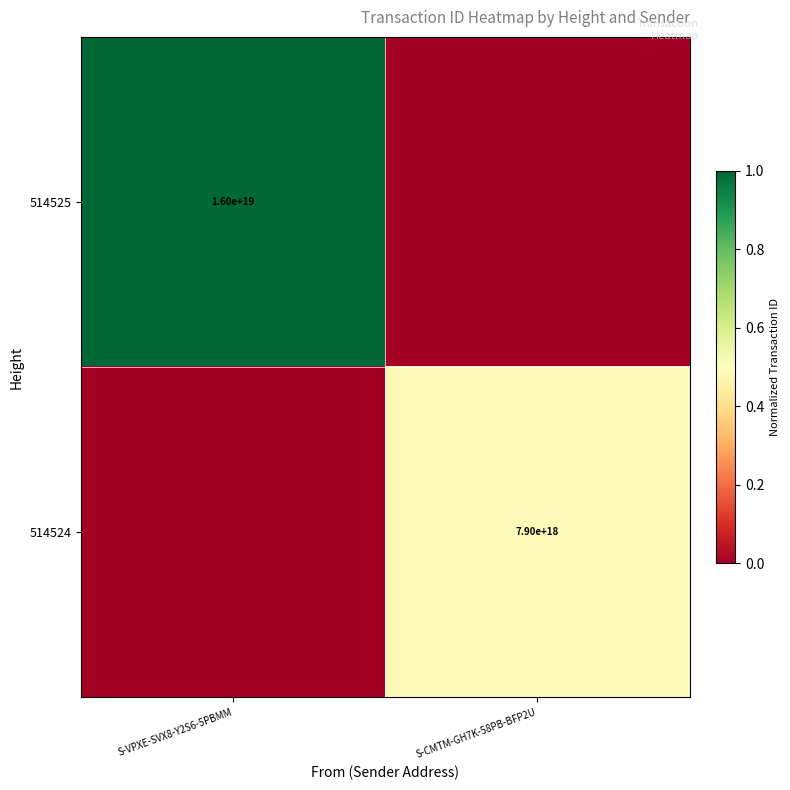

Is the value of 514524 at S-CMTM-GH7K-58PB-BFP2U greater than the value of 514525 at S-VPXE-SVX8-Y2S6-5PBMM?

No